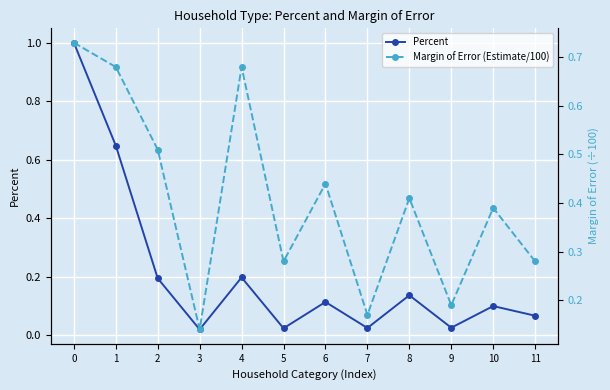

How many interior local valleys does the Margin of Error (Estimate/100) series have?

4